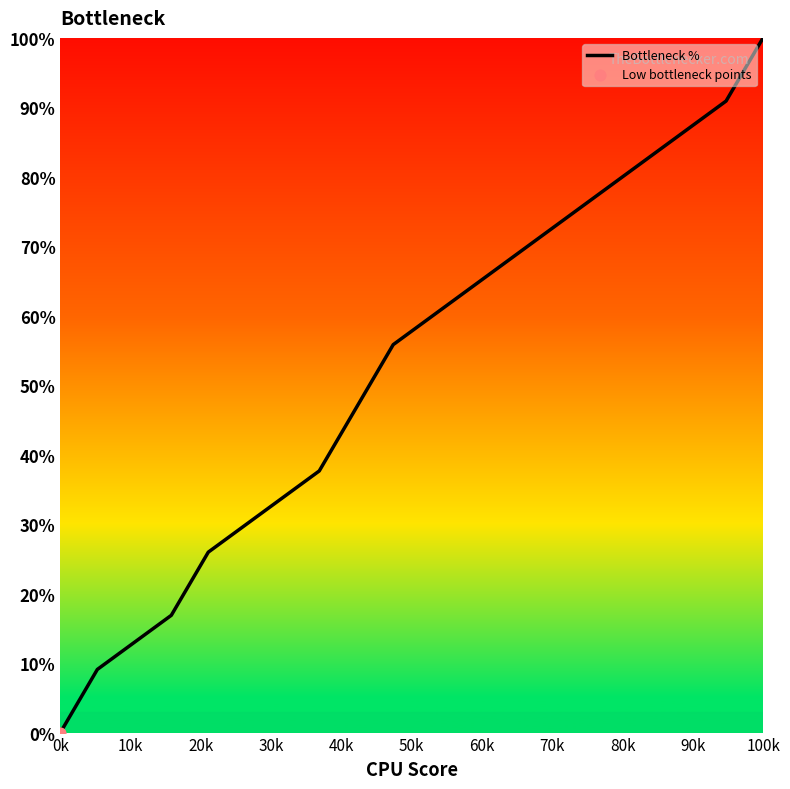

What is the difference between the maximum and minimum values?

100.0